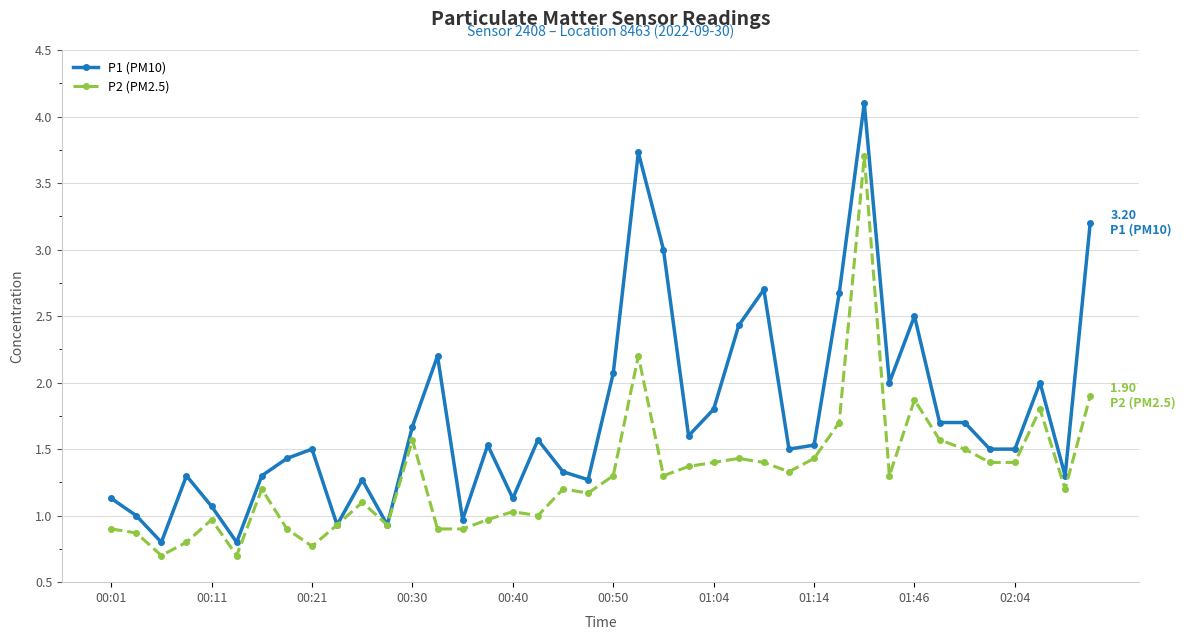

What is the minimum value for P1 (PM10)?

0.8